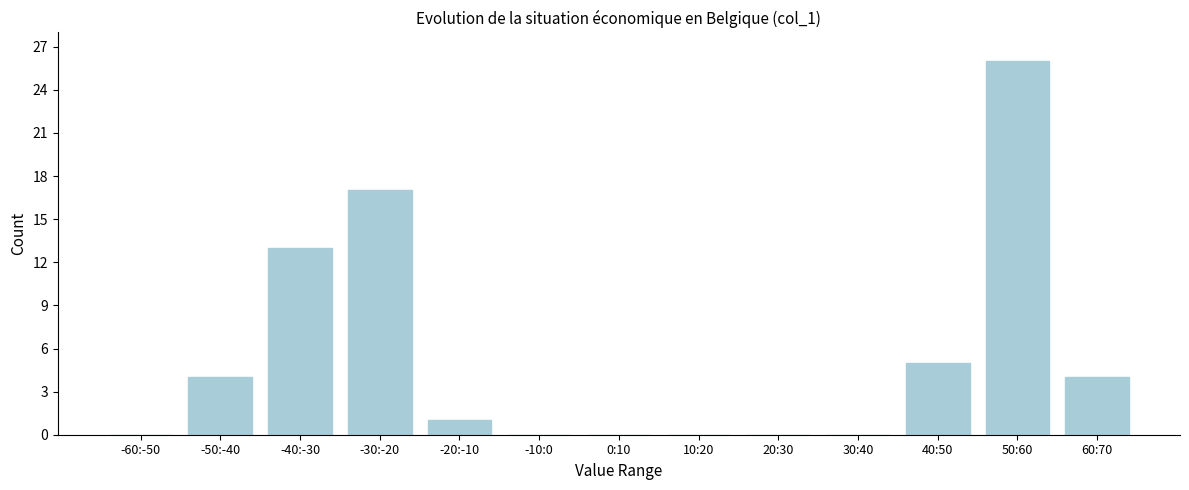

Reading left to right, list all the values displayed in this chart.

-60:-50=0	-50:-40=4	-40:-30=13	-30:-20=17	-20:-10=1	-10:0=0	0:10=0	10:20=0	20:30=0	30:40=0	40:50=5	50:60=26	60:70=4